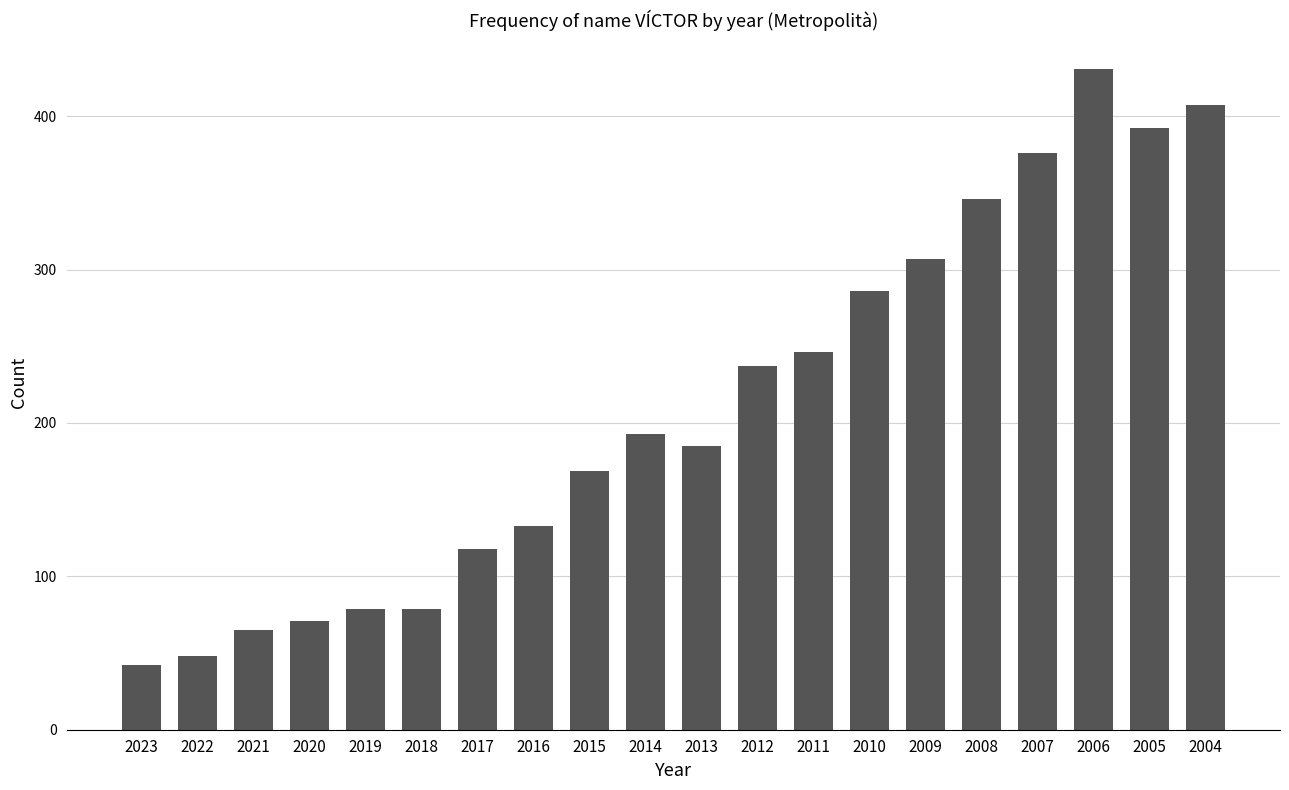

How many bars are there in total?

20